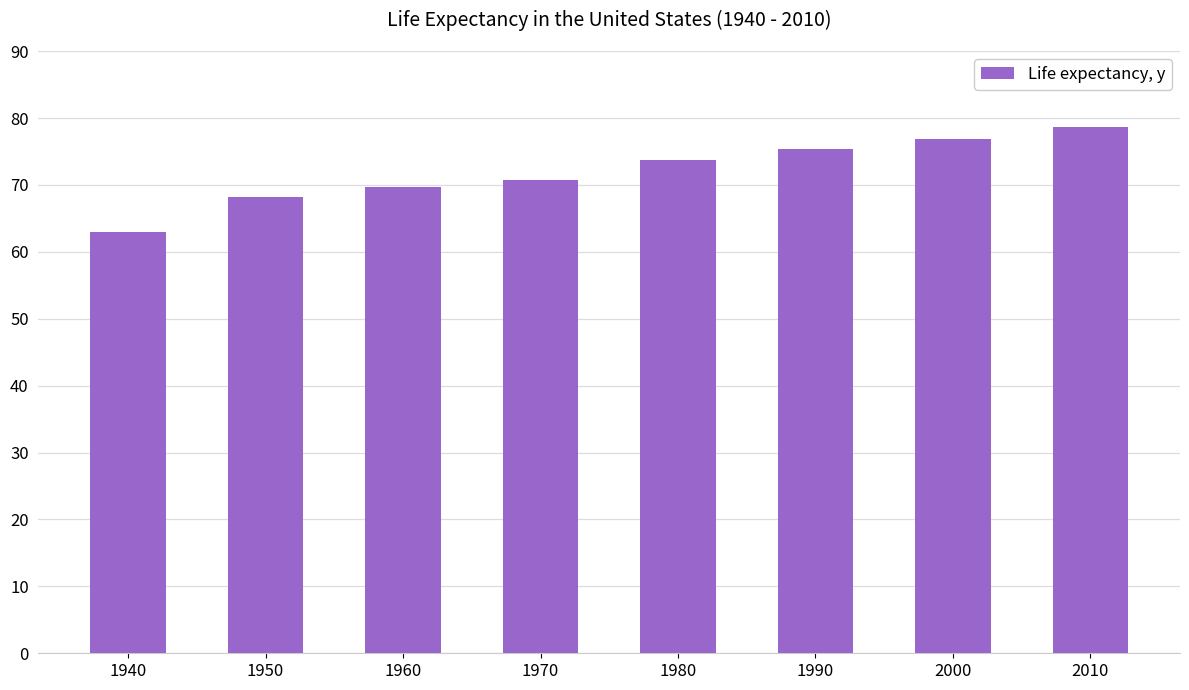

What is the value of the 7th bar from the left?

76.8